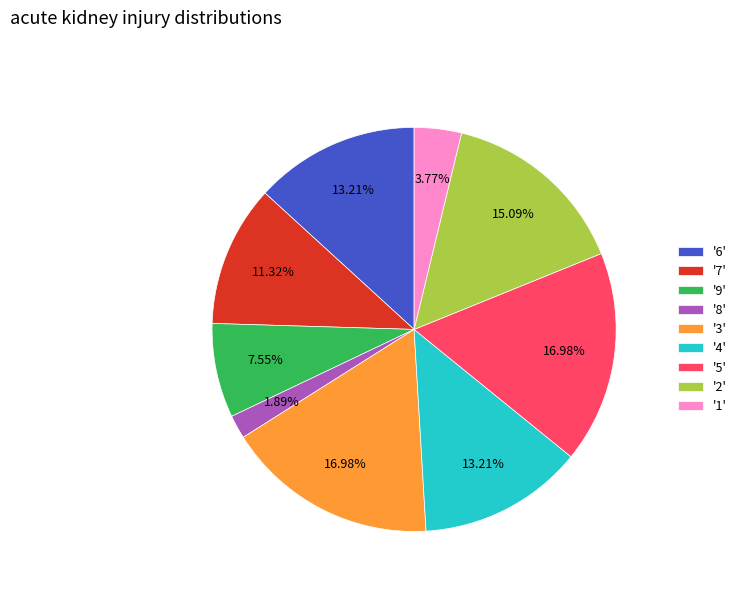

Does '7' represent more than half of the total?

No